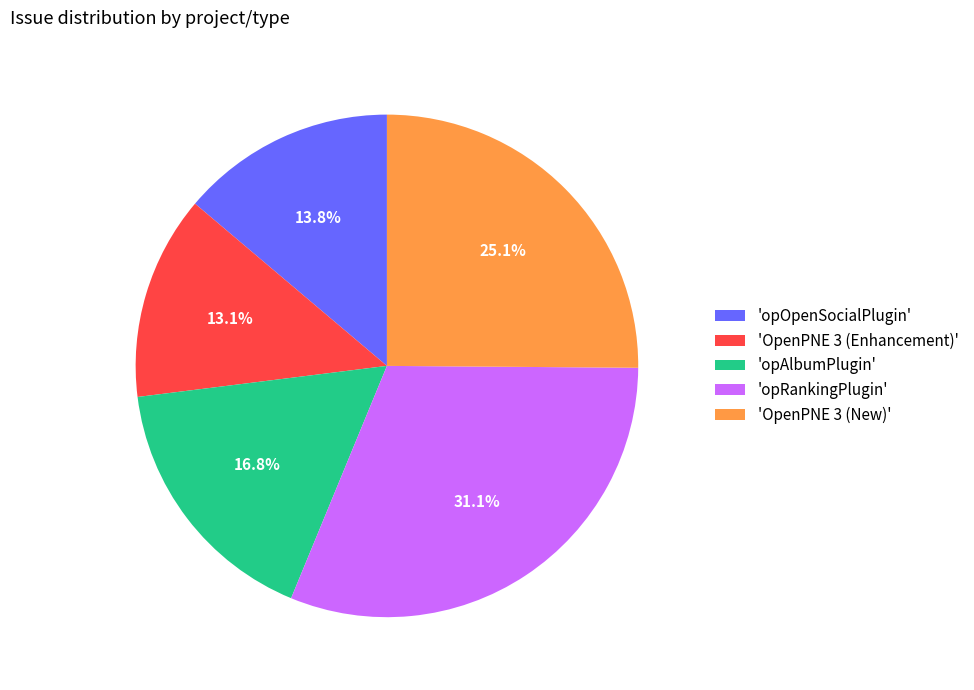

Which slice is the smallest?

'OpenPNE 3 (Enhancement)'